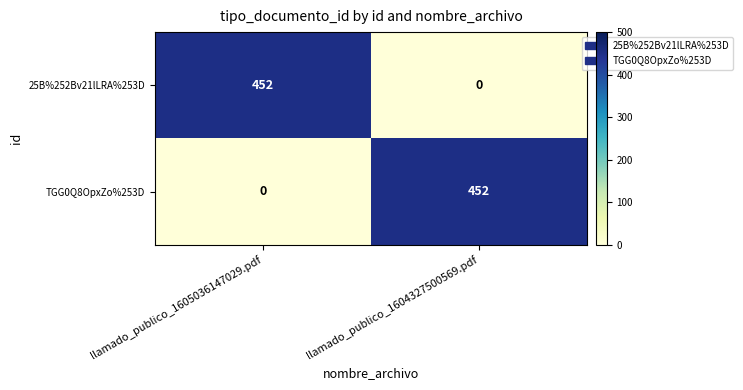

Reading right to left, list all the values displayed in this chart.

25B%252Bv21lLRA%253D: 0	452
TGG0Q8OpxZo%253D: 452	0